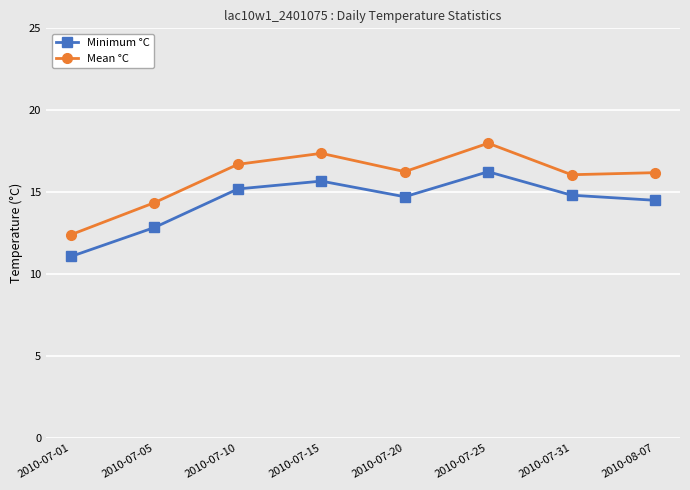

How many series are shown in this chart?

2